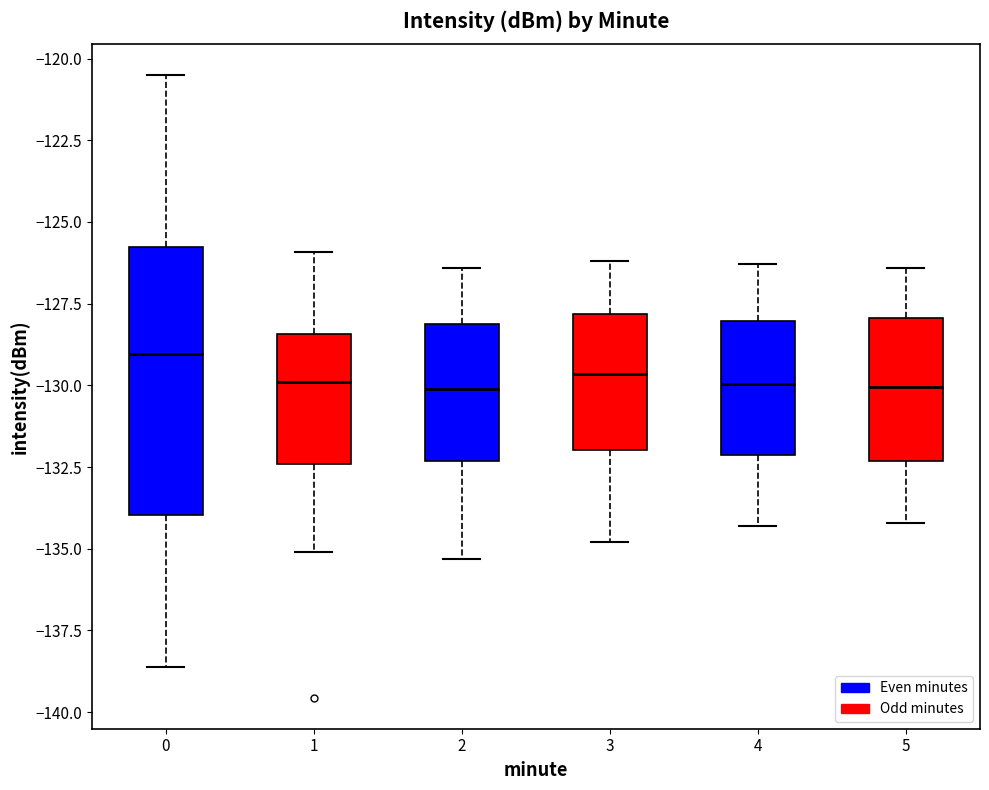

Reading left to right, transcribe this box plot: for each box, give where its median line is, the range the box spans, and where its two whiskers end, as read against the y-axis. The values are not printed on the chart, so give them approximately, as read against the axis.

0: median -129.0, box -134.0 to -126.0, whiskers -138.5 to -120.5
1: median -130.0, box -132.5 to -128.5, whiskers -135.0 to -126.0
2: median -130.0, box -132.5 to -128.0, whiskers -135.5 to -126.5
3: median -129.5, box -132.0 to -128.0, whiskers -135.0 to -126.0
4: median -130.0, box -132.0 to -128.0, whiskers -134.5 to -126.5
5: median -130.0, box -132.5 to -128.0, whiskers -134.0 to -126.5